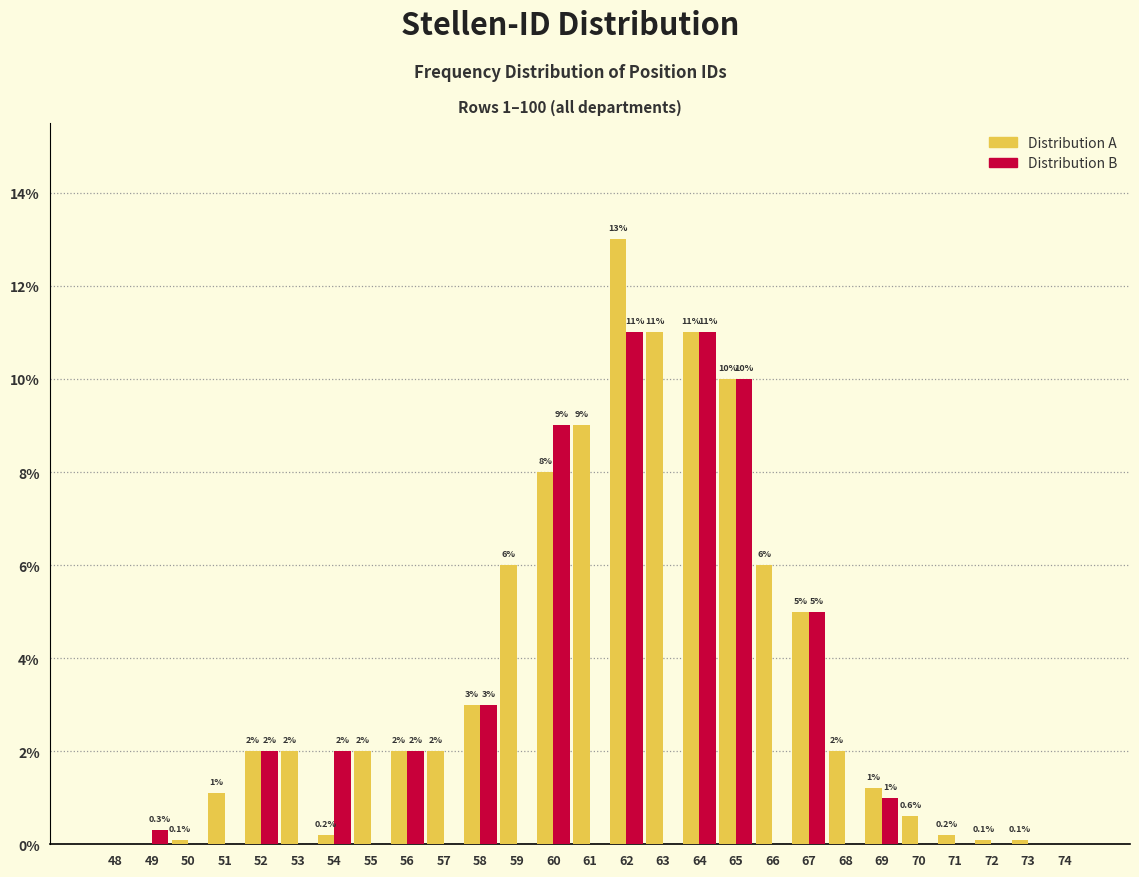

Reading left to right, what are all the values shown in this chart?

Distribution A: 48=0.0	49=0.0	50=0.1	51=1.1	52=2.0	53=2.0	54=0.2	55=2.0	56=2.0	57=2.0	58=3.0	59=6.0	60=8.0	61=9.0	62=13.0	63=11.0	64=11.0	65=10.0	66=6.0	67=5.0	68=2.0	69=1.2	70=0.6	71=0.2	72=0.1	73=0.1	74=0.0
Distribution B: 48=0.0	49=0.3	50=0.0	51=0.0	52=2.0	53=0.0	54=2.0	55=0.0	56=2.0	57=0.0	58=3.0	59=0.0	60=9.0	61=0.0	62=11.0	63=0.0	64=11.0	65=10.0	66=0.0	67=5.0	68=0.0	69=1.0	70=0.0	71=0.0	72=0.0	73=0.0	74=0.0